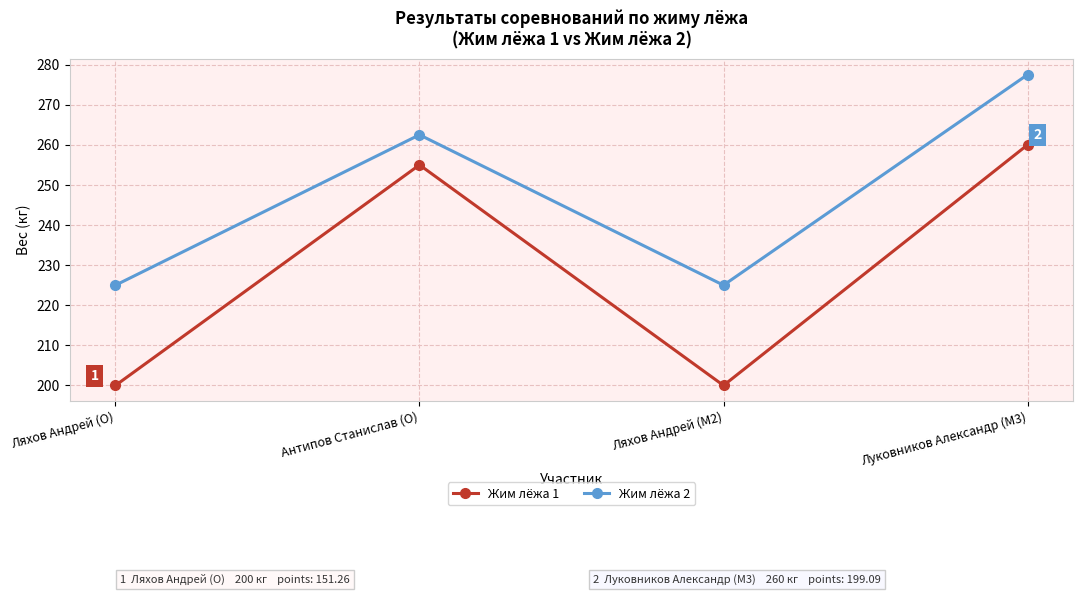

How many interior local valleys does the Жим лёжа 1 series have?

1